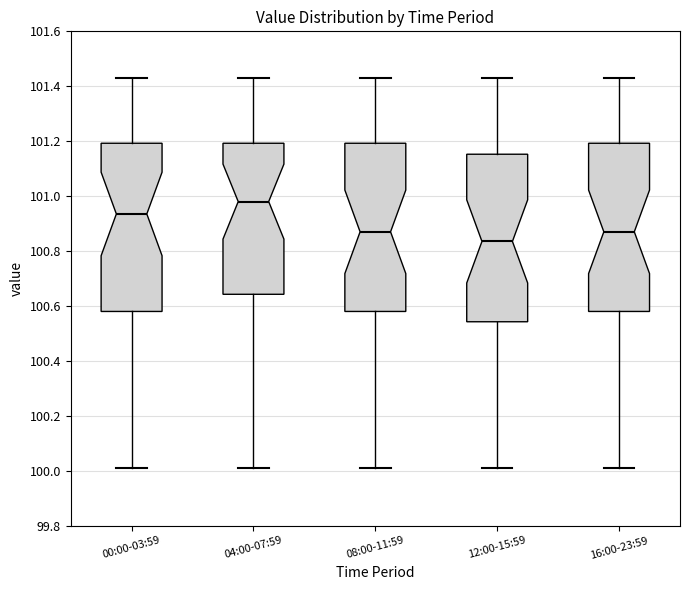

Which box's median line is the highest?

04:00-07:59